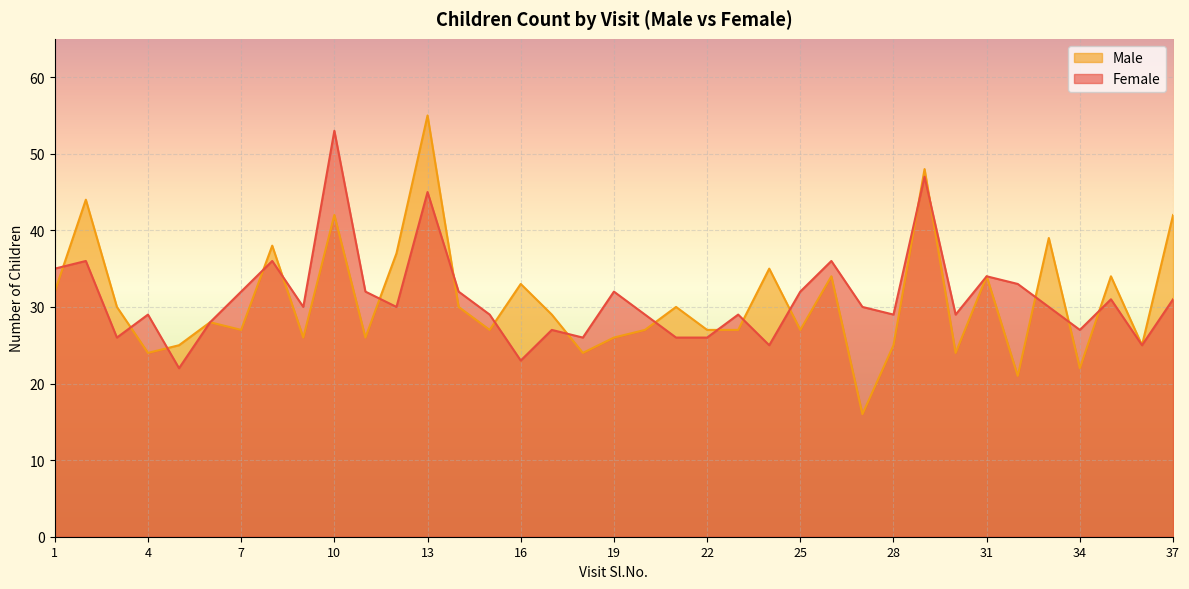

In Male, how many points are higher than both neighbors (excluding endpoints)?

13